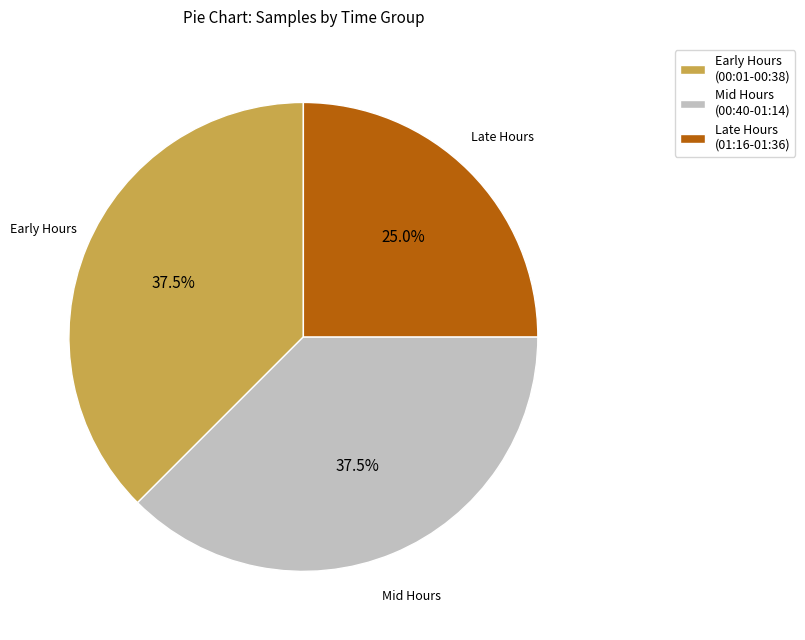

How much of the chart is everything except Early Hours (00:01-00:38)?

62.5%